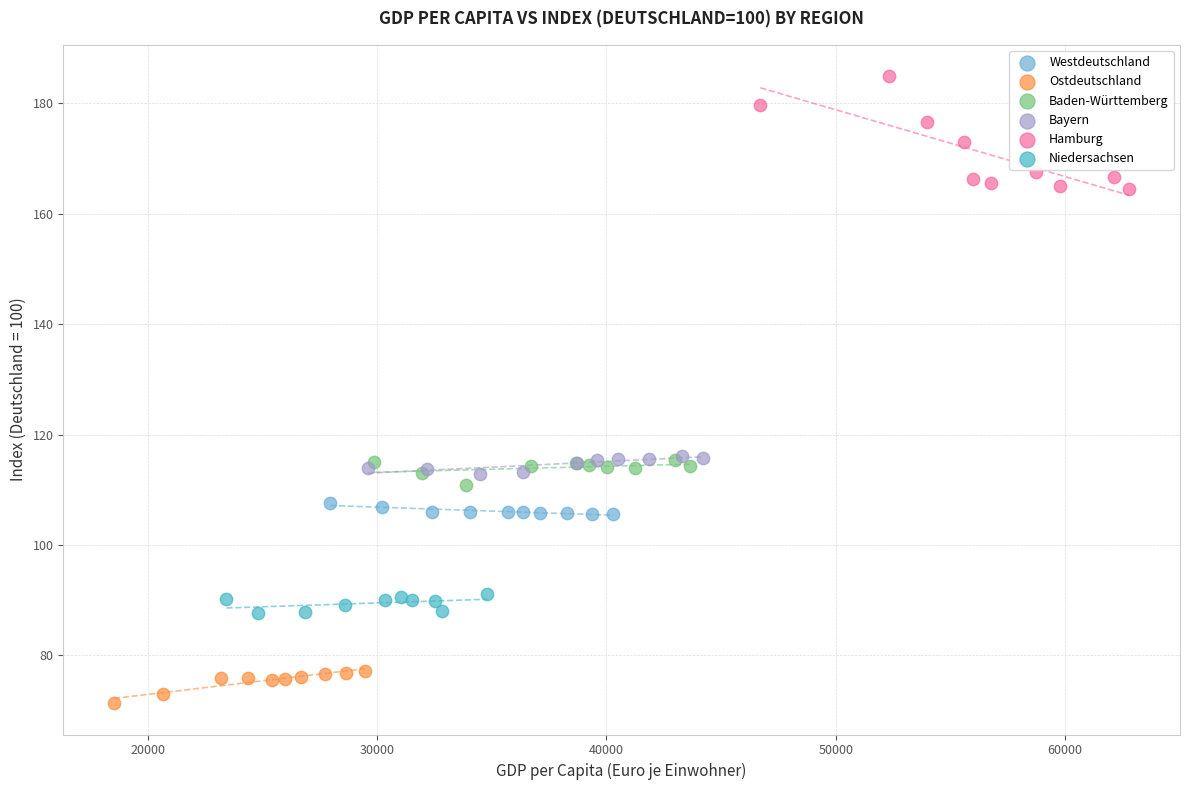

Which series contains the lowest Y value?

Ostdeutschland